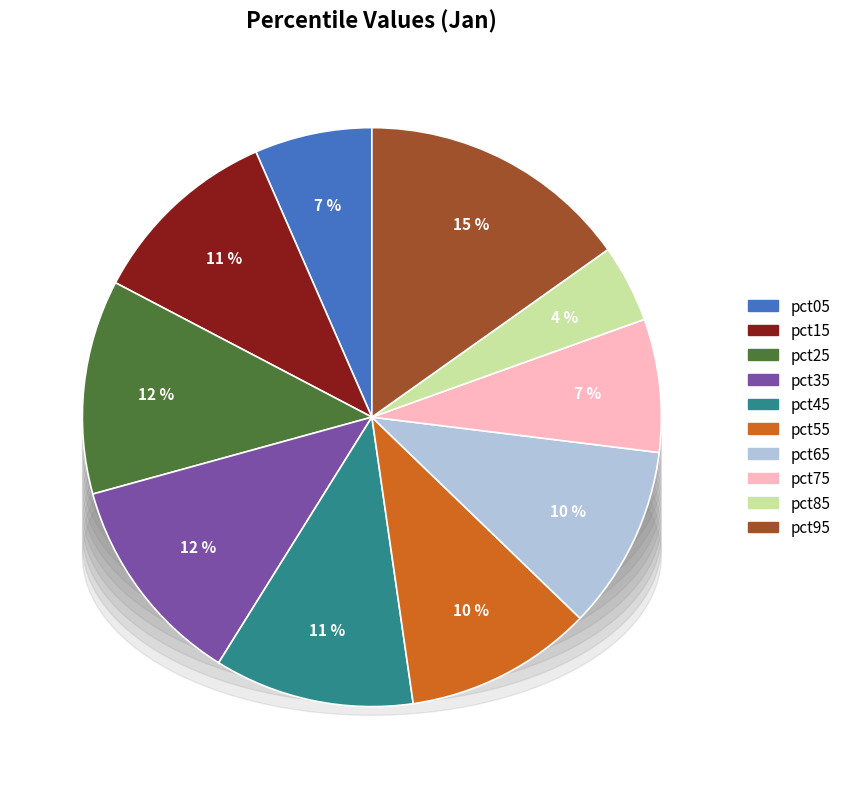

Is it true that pct35 is 12% of the pie?

True